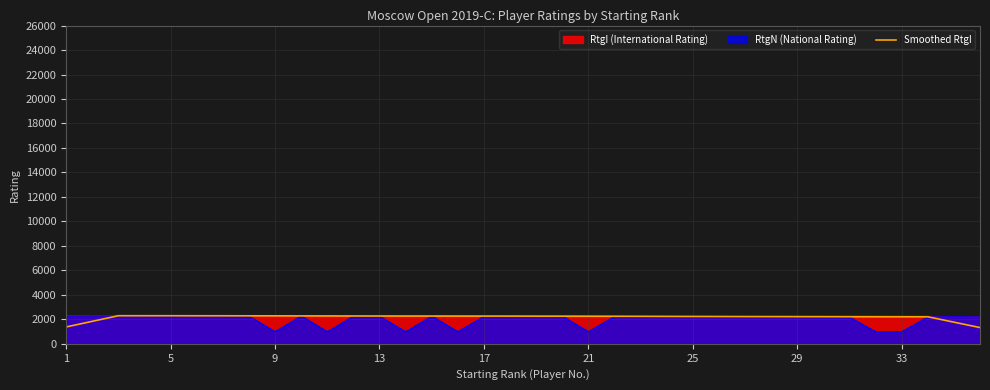

What is the smallest value displayed?

1000.0